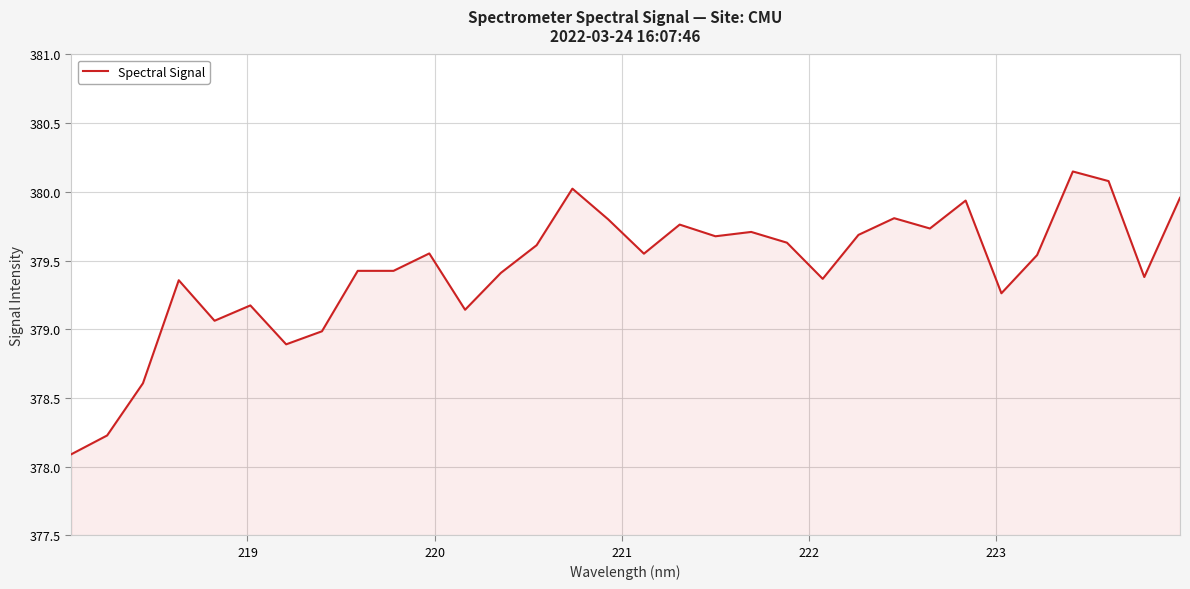

What is the minimum value shown in the chart?

378.1